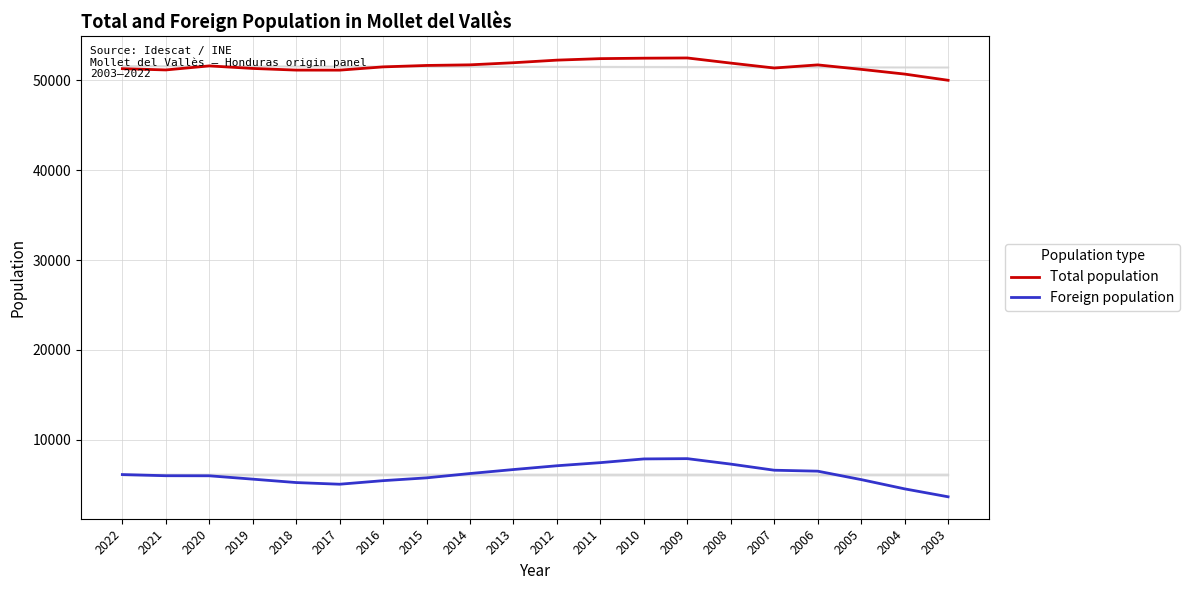

List the labels in order of Foreign population value, largest first.

2009, 2010, 2011, 2008, 2012, 2013, 2007, 2006, 2014, 2022, 2021, 2020, 2015, 2019, 2005, 2016, 2018, 2017, 2004, 2003